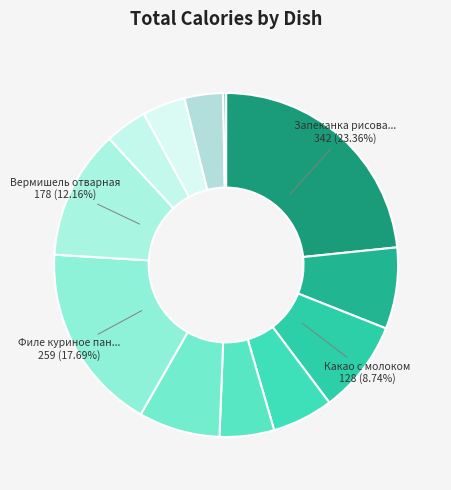

Is there a majority slice in this chart?

No